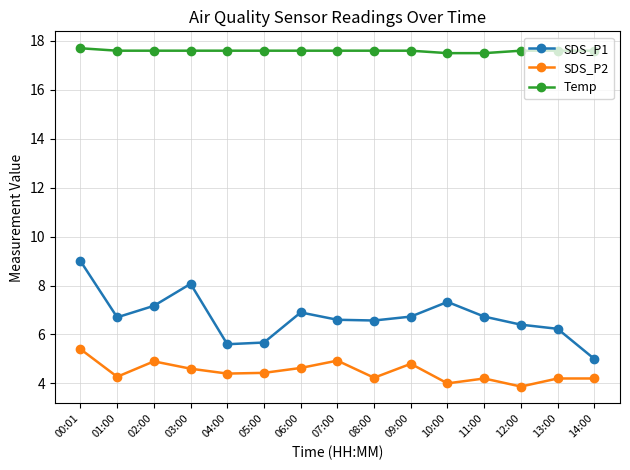

True or false: SDS_P1 and SDS_P2 intersect in this chart.

False